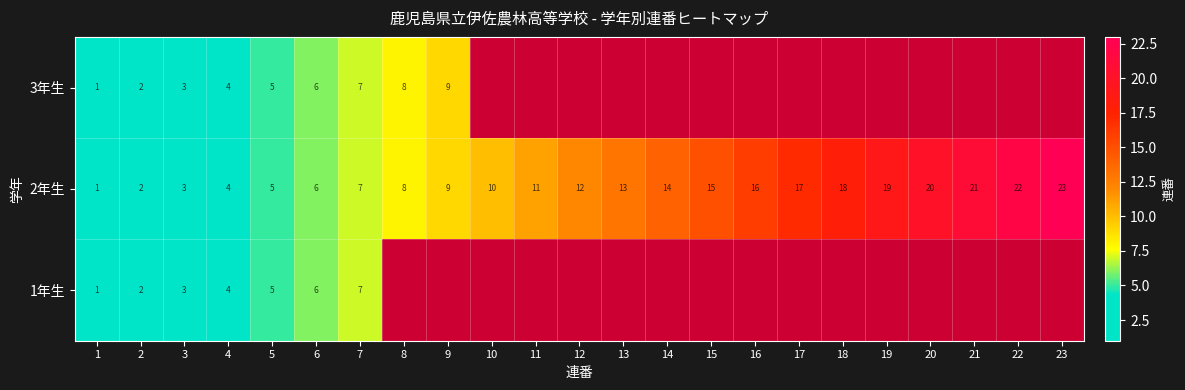

The 2年生 series shows 7 at 4. True or false?

False